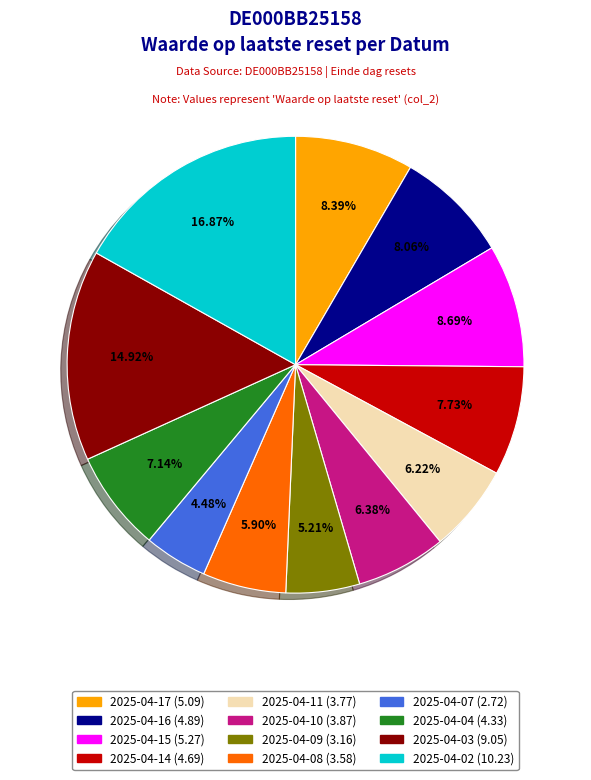

What is the smallest slice in the pie chart?

2025-04-07